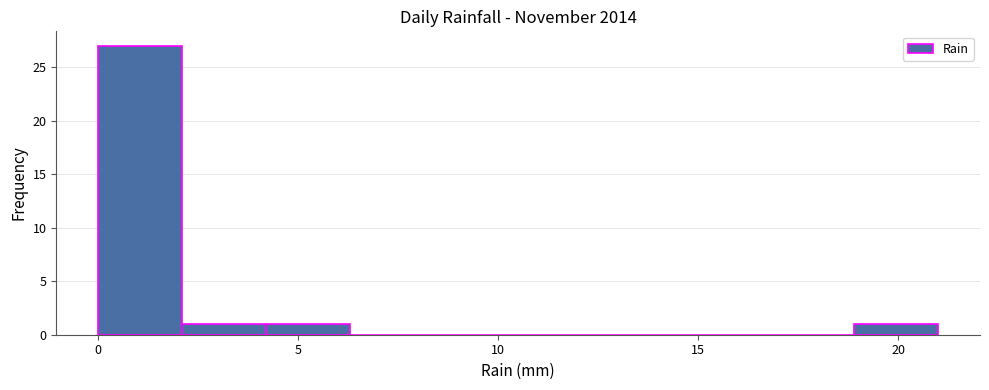

Over which range of the x-axis is the bar tallest?

0.0 to 2.1